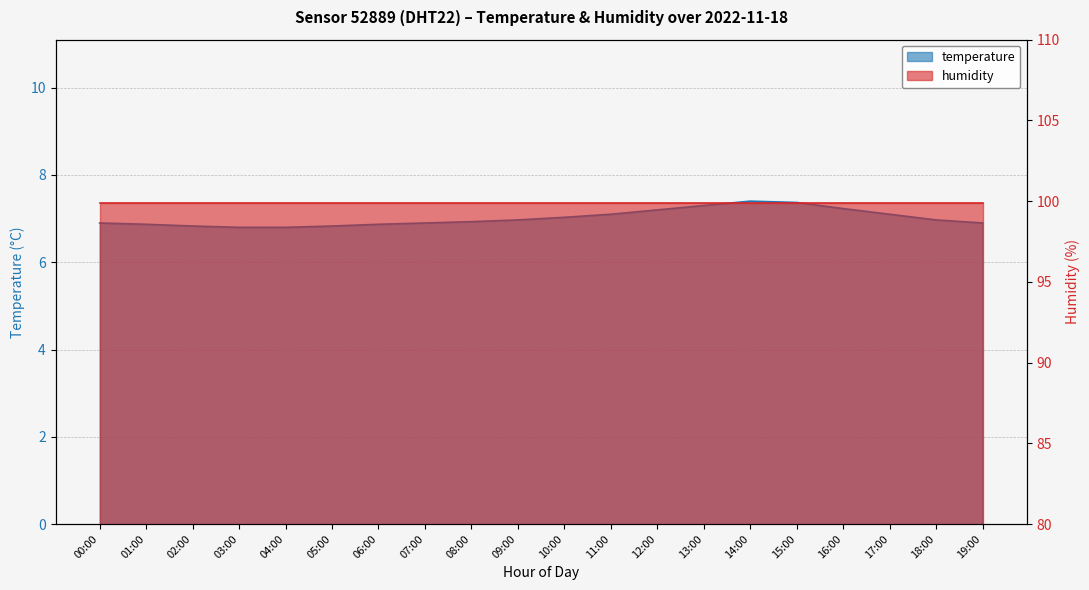

What is the minimum value shown in the chart?

6.8